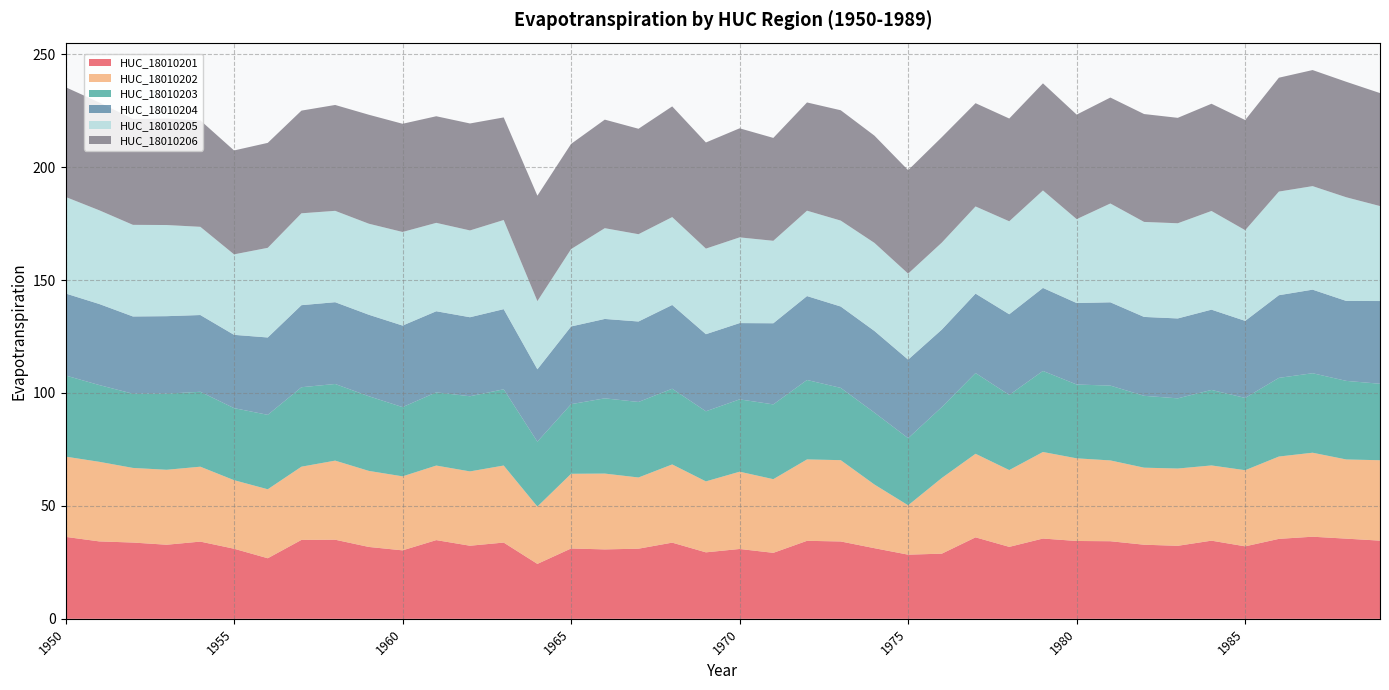

Reading left to right, list all the values displayed in this chart.

HUC_18010201: 36.3	34.3	33.8	32.8	34.2	31.0	26.8	34.9	35.0	31.8	30.3	34.8	32.4	33.8	24.3	31.1	30.7	31.0	33.7	29.4	30.9	29.2	34.5	34.3	31.3	28.4	28.8	36.1	31.9	35.5	34.5	34.4	32.8	32.3	34.6	32.1	35.4	36.4	35.5	34.6
HUC_18010202: 35.5	35.2	33.0	33.2	33.2	30.4	30.5	32.4	35.0	33.7	32.8	33.0	32.9	34.1	25.4	33.1	33.6	31.5	34.6	31.4	34.2	32.6	36.0	36.0	28.2	21.9	33.5	37.0	34.0	38.3	36.6	35.8	34.1	34.2	33.3	33.7	36.4	37.2	35.1	35.6
HUC_18010203: 35.9	34.0	32.9	33.7	33.2	31.9	33.0	35.2	33.9	33.0	30.7	32.4	33.3	33.8	28.7	30.8	33.3	33.4	33.5	31.0	32.0	33.1	35.2	32.0	31.8	29.7	31.4	35.7	33.3	35.9	32.7	33.1	31.8	31.1	33.4	32.0	34.8	35.2	34.8	33.9
HUC_18010204: 36.3	35.9	34.2	34.3	34.0	32.4	34.2	36.3	36.2	36.1	36.1	35.9	35.0	35.5	32.0	34.4	35.1	35.6	37.1	34.1	33.8	35.9	37.1	36.0	36.1	34.8	34.3	35.2	35.7	36.7	36.1	36.9	34.9	35.4	35.5	34.1	36.6	37.0	35.4	36.6
HUC_18010205: 42.7	41.5	40.6	40.4	39.1	35.6	39.7	40.7	40.4	40.3	41.4	39.1	38.4	39.5	30.2	34.3	40.2	38.6	38.9	37.9	38.0	36.5	37.8	38.0	39.0	38.1	38.5	38.6	41.2	43.2	37.1	43.8	42.1	42.1	43.7	40.1	45.9	45.8	45.9	42.0
HUC_18010206: 48.6	47.7	46.9	47.1	47.1	46.0	46.5	45.5	46.9	48.2	47.9	47.2	47.4	45.4	46.7	46.6	48.1	46.7	49.0	47.0	48.3	45.5	47.9	48.8	47.5	45.8	46.7	45.7	45.5	47.4	46.3	46.9	47.8	46.7	47.5	48.8	50.4	51.4	51.1	50.0